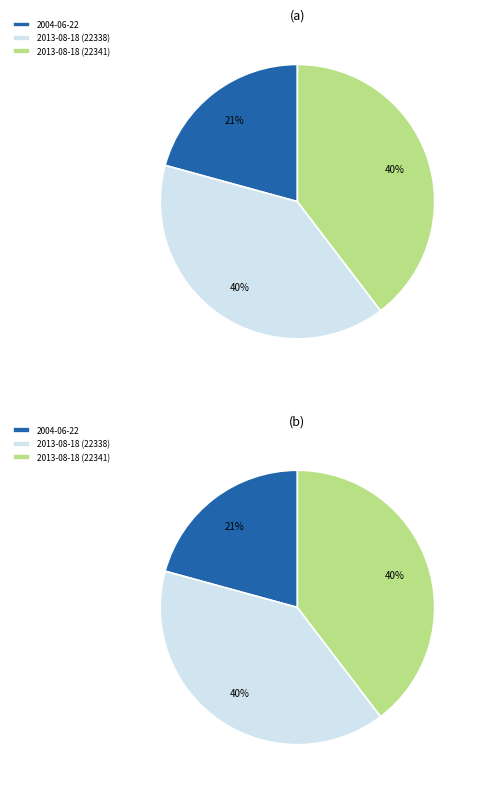

What percentage do 2013-08-18 (22338) and 2013-08-18 (22341) together represent?

79.3%